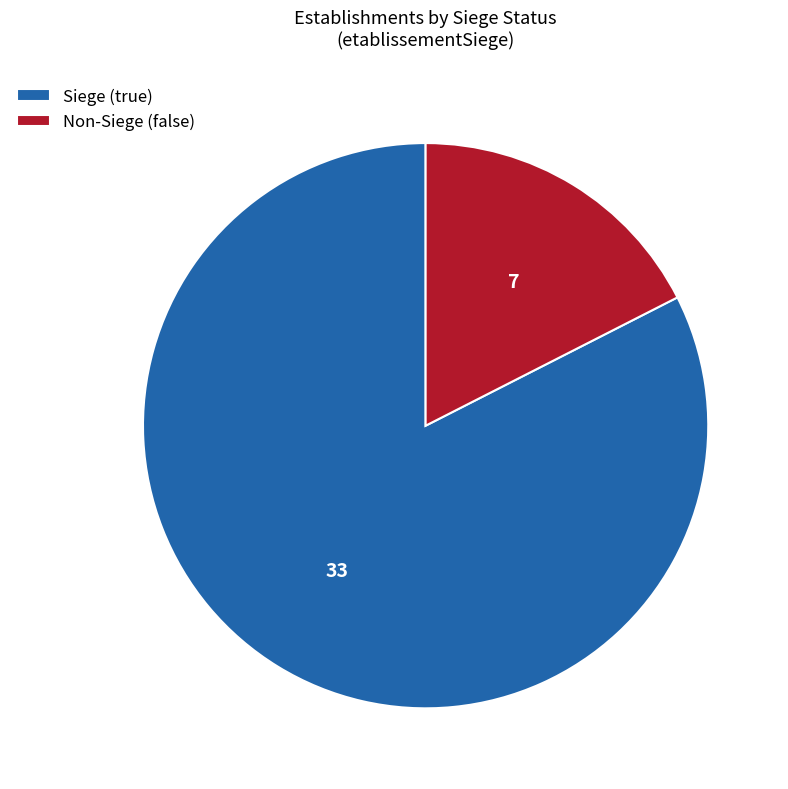

Which slice is the largest?

Siege (true)